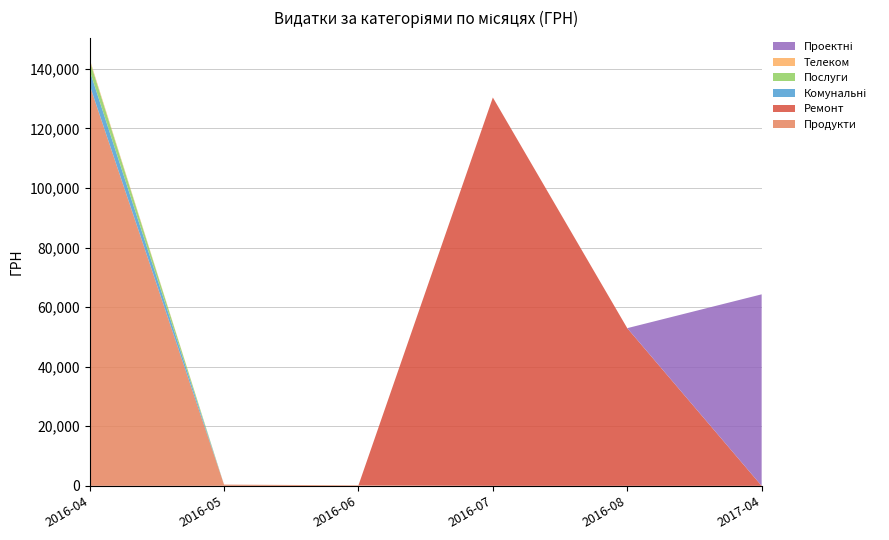

What is the total value across all series at 2016-08?

52936.8